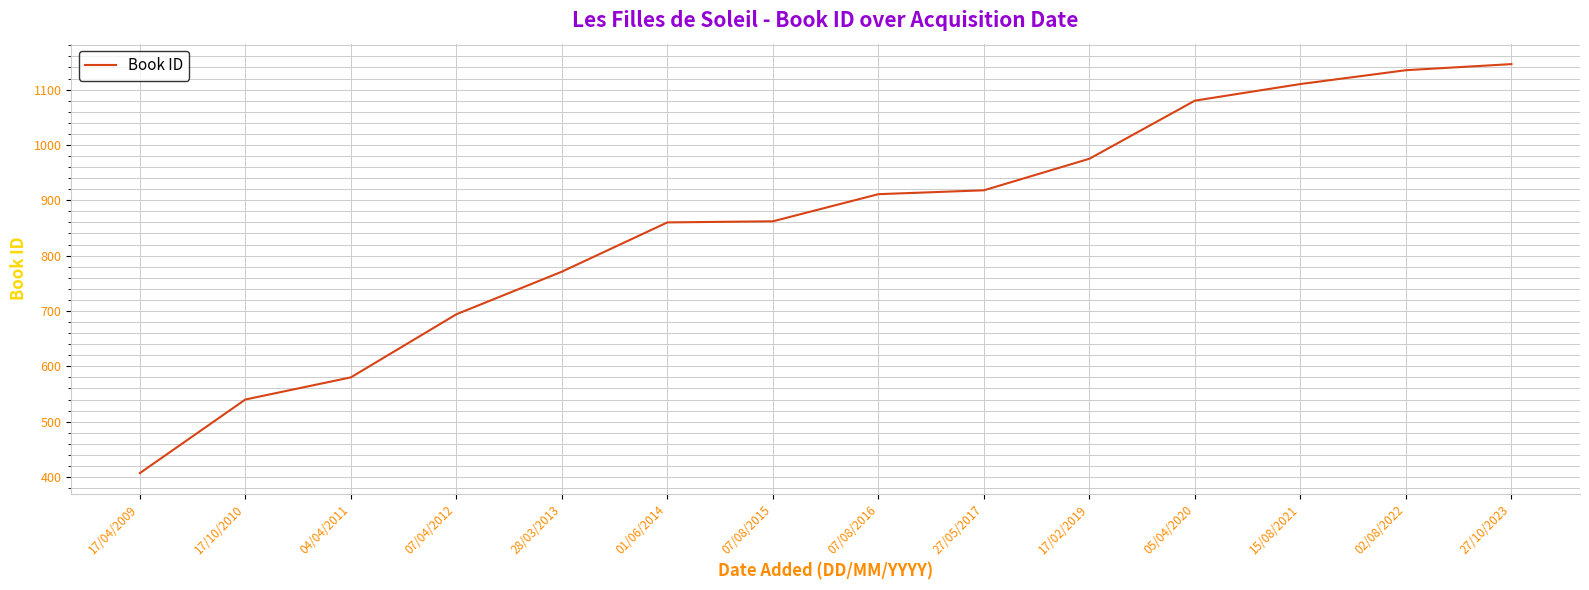

What is the approximate value at 07/08/2015, to the nearest 100?

900